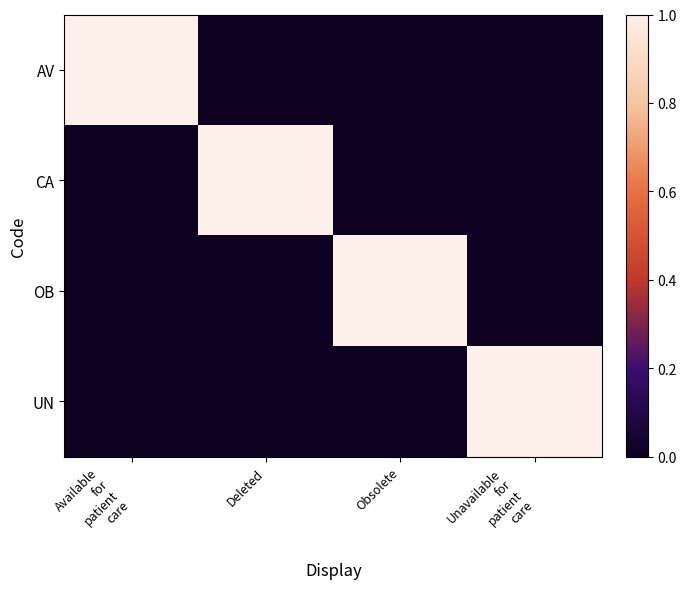

At how many categories does at least one series exceed 0?

4